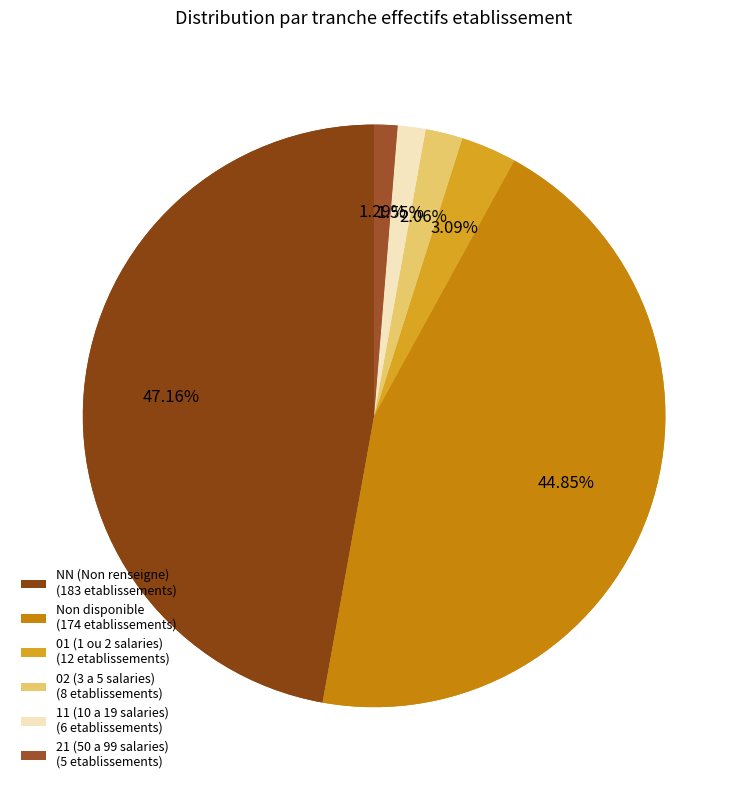

What percentage is NOT represented by 03?

99.0%